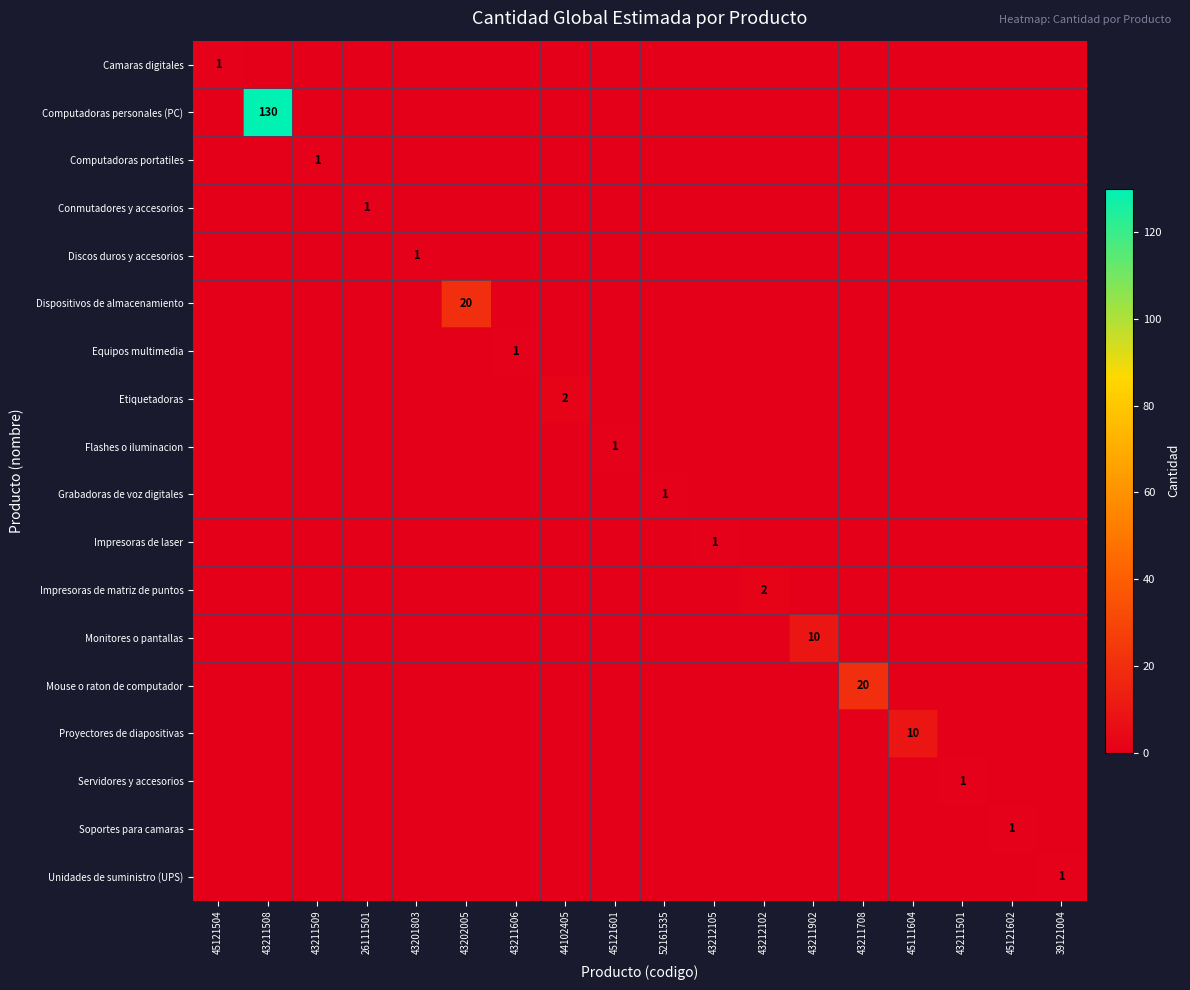

The Equipos multimedia series shows 1 at 39121004. True or false?

False